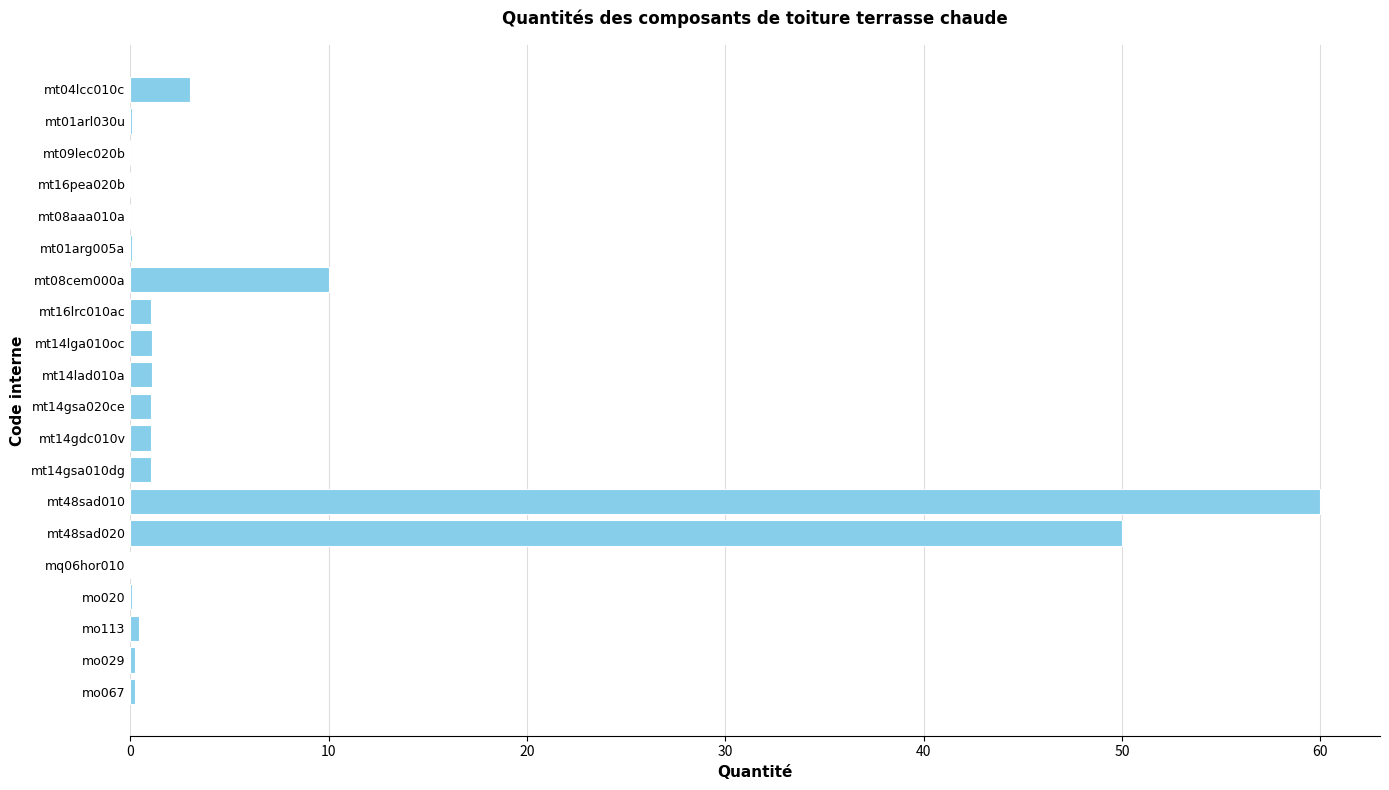

Which category has the highest value across all series?

mt48sad010